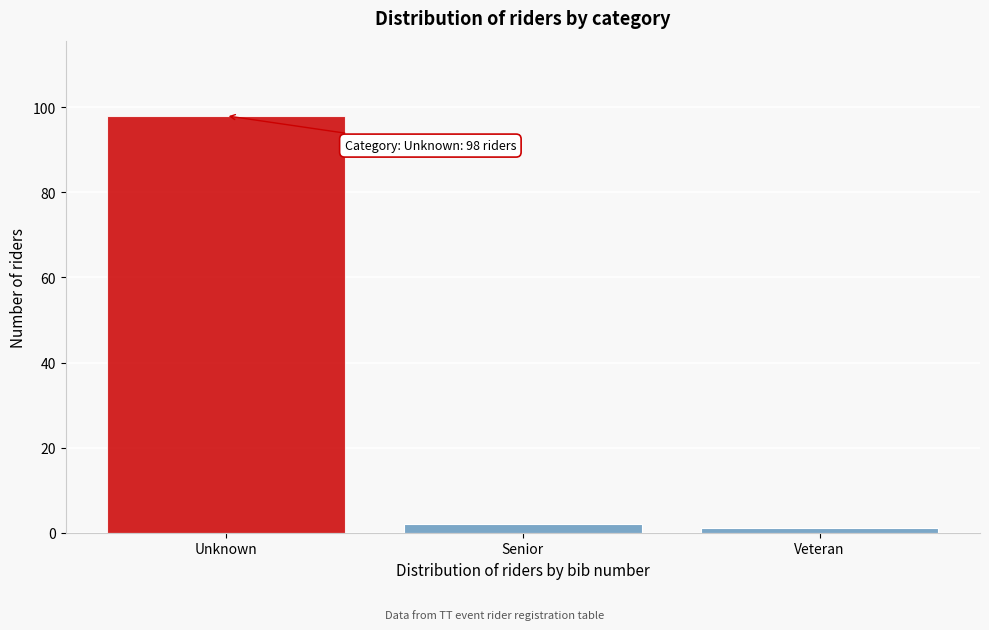

Reading right to left, list all the values displayed in this chart.

Veteran=1	Senior=2	Unknown=98